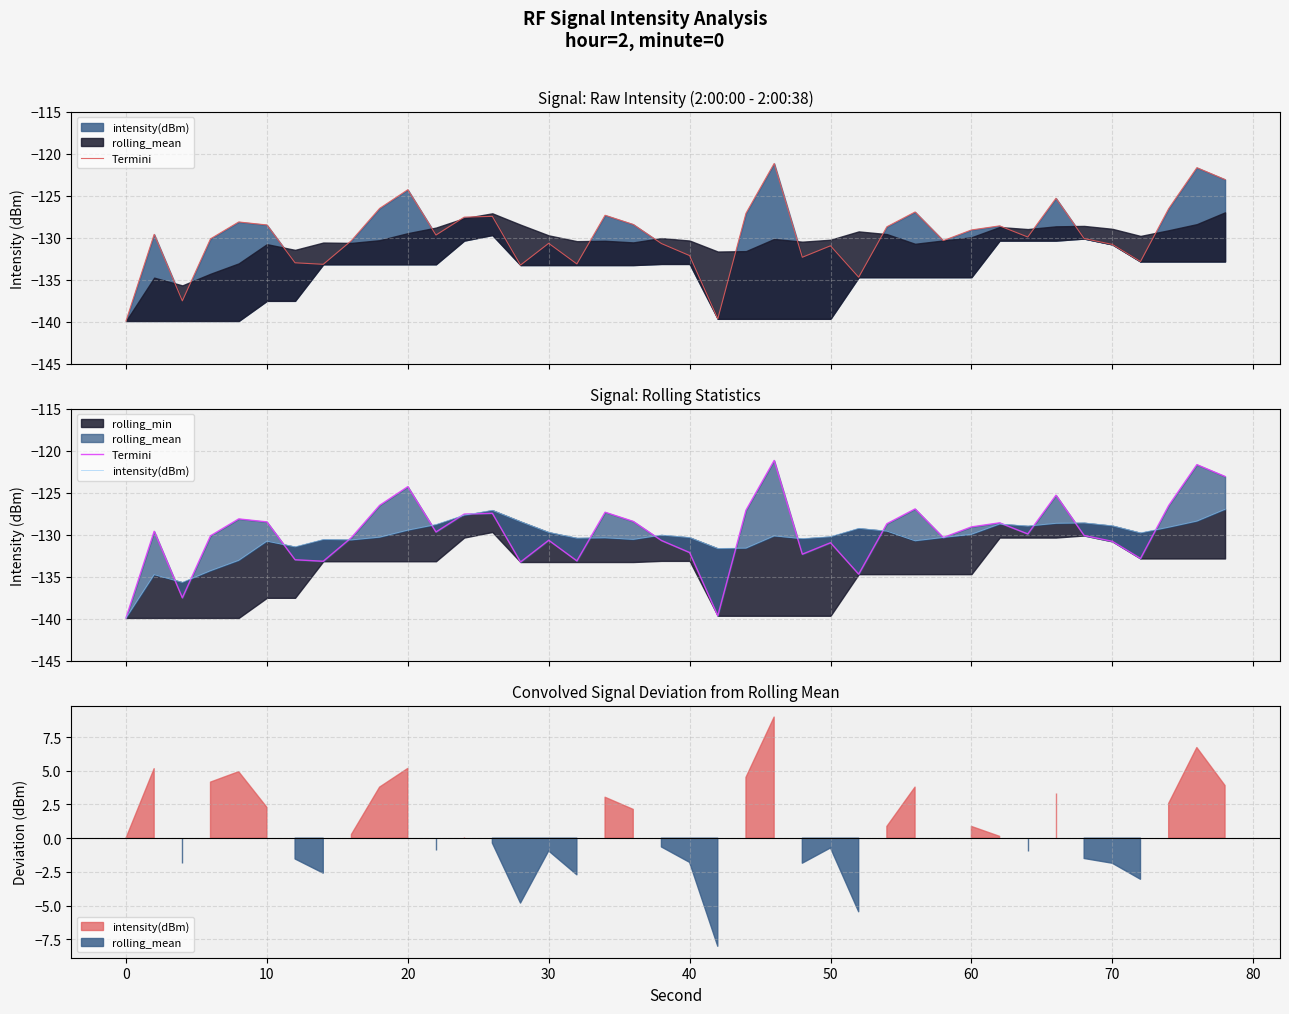

Reading left to right, transcribe all the data shown in this chart.

Termini: -139.9	-129.6	-137.5	-130.1	-128.1	-128.5	-133.0	-133.2	-130.3	-126.5	-124.3	-129.7	-127.5	-127.4	-133.2	-130.7	-133.1	-127.3	-128.4	-130.7	-132.1	-139.6	-127.1	-121.2	-132.3	-131.0	-134.7	-128.7	-126.9	-130.3	-129.1	-128.6	-129.9	-125.3	-130.1	-130.8	-132.8	-126.5	-121.7	-123.1
intensity(dBm): -139.9	-134.7	-135.7	-134.3	-133.0	-130.8	-131.4	-130.6	-130.6	-130.3	-129.5	-128.8	-127.7	-127.1	-128.4	-129.7	-130.4	-130.4	-130.6	-130.0	-130.3	-131.6	-131.6	-130.1	-130.5	-130.2	-129.2	-129.6	-130.7	-130.3	-129.9	-128.7	-129.0	-128.6	-128.6	-128.9	-129.8	-129.1	-128.4	-127.0